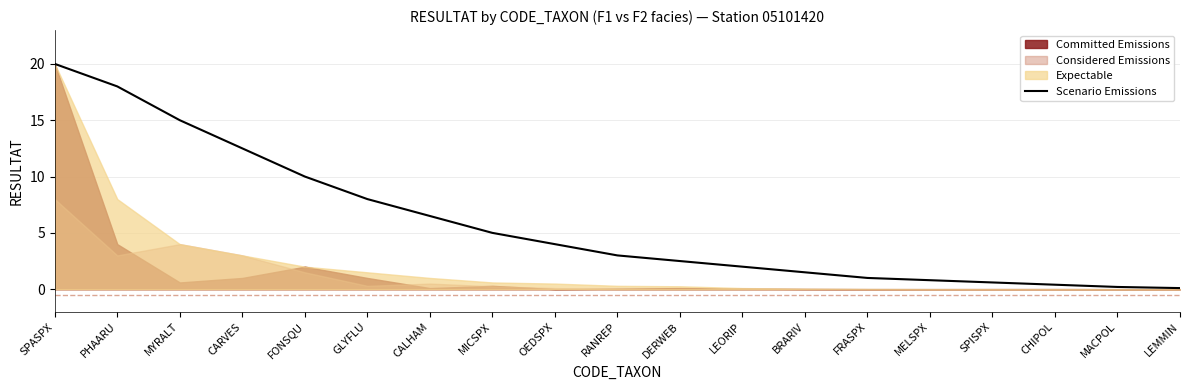

Reading left to right, what are all the values shown in this chart?

SPASPX=20.0	PHAARU=18.0	MYRALT=15.0	CARVES=12.5	FONSQU=10.0	GLYFLU=8.0	CALHAM=6.5	MICSPX=5.0	OEDSPX=4.0	RANREP=3.0	DERWEB=2.5	LEORIP=2.0	BRARIV=1.5	FRASPX=1.0	MELSPX=0.8	SPISPX=0.6	CHIPOL=0.4	MACPOL=0.2	LEMMIN=0.1